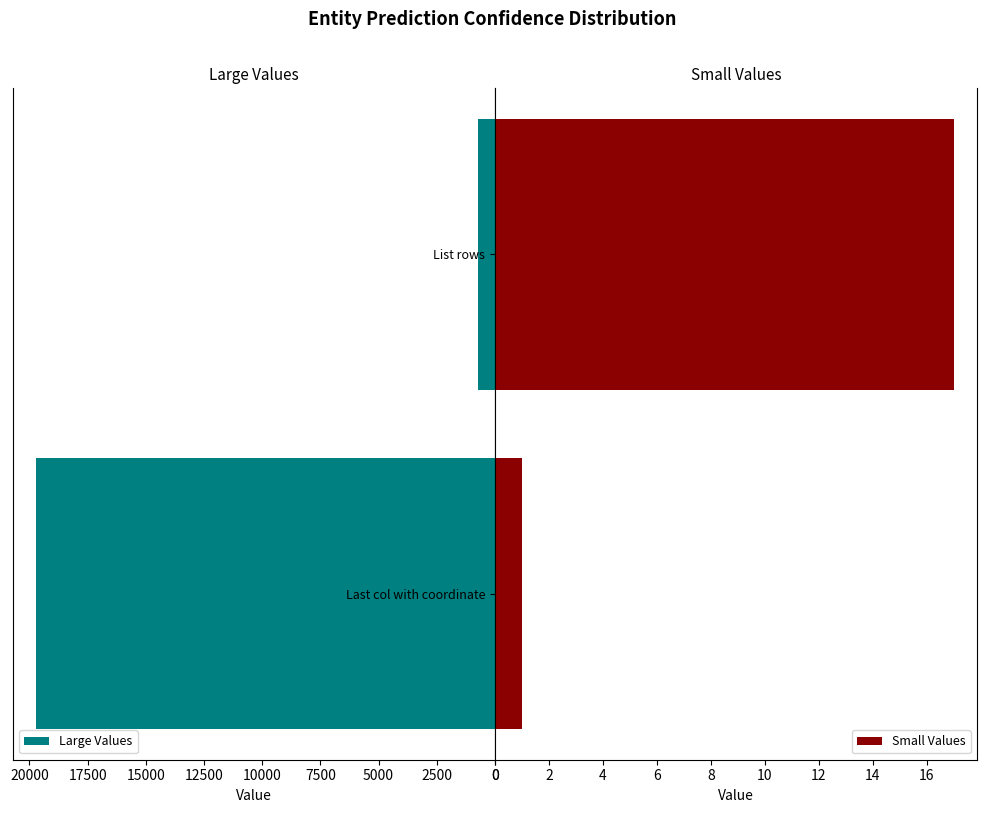

True or false: Large Values has a value of 19711 at Last row with coordinate.

True